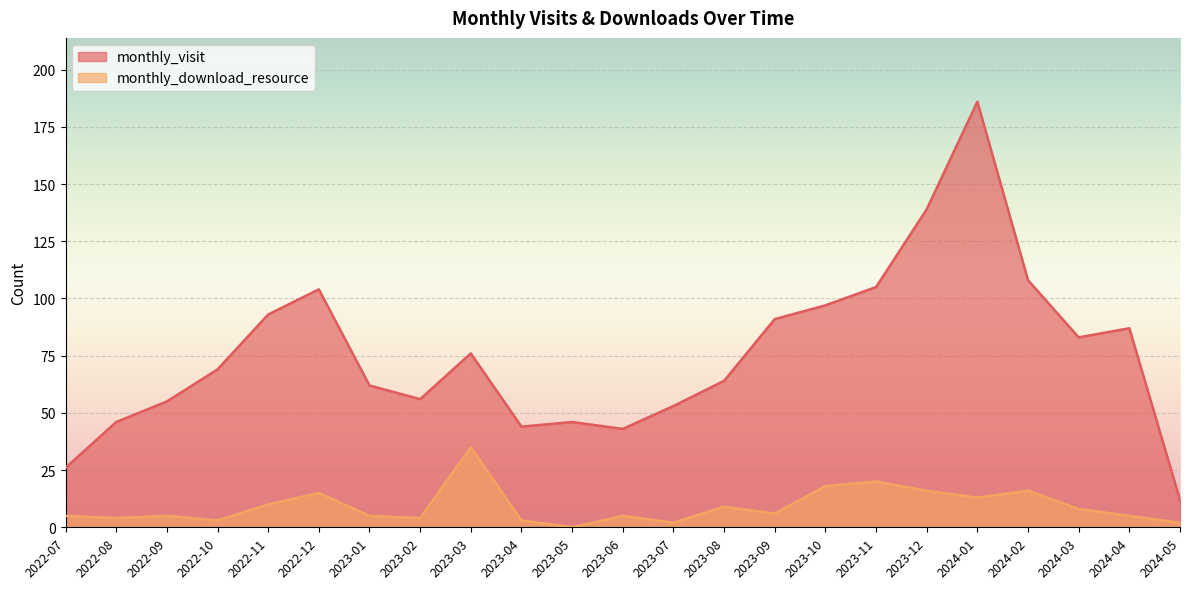

At which category does the chart reach its minimum across all series?

2023-05